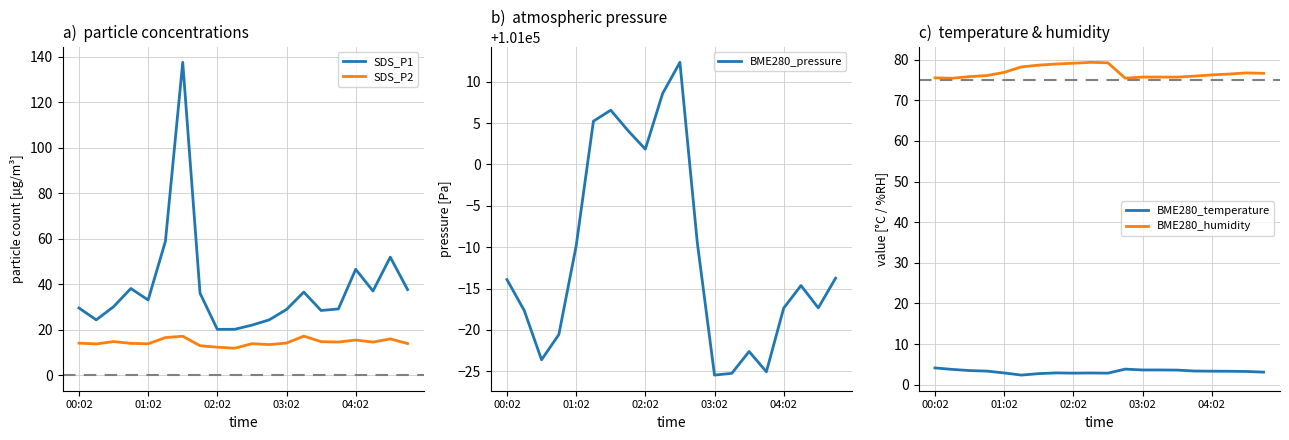

Is this an area chart (filled region under the line)?

No